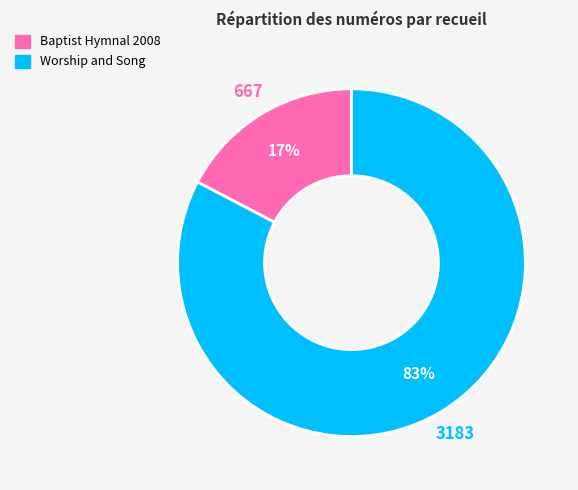

The Worship and Song slice represents 74% of the pie. True or false?

False